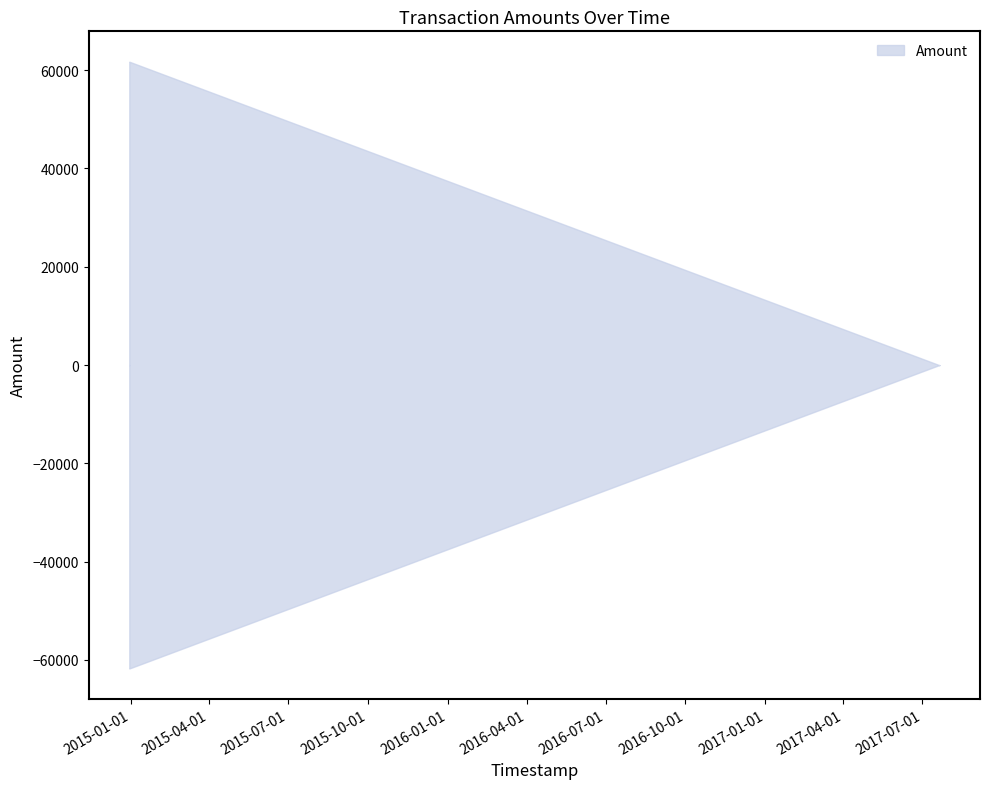

How many values are above zero?

4